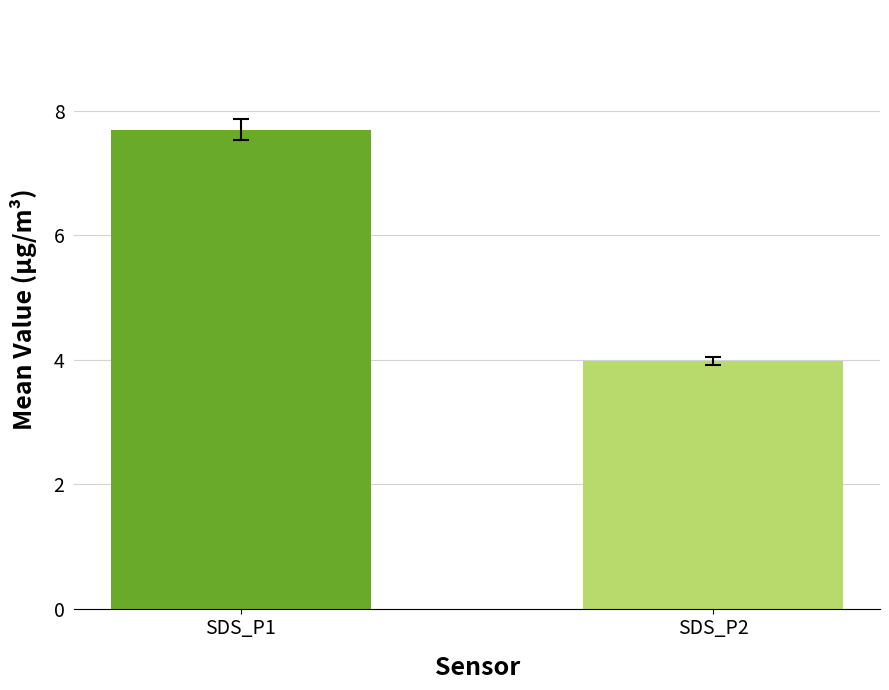

How many distinct data groups are displayed?

2